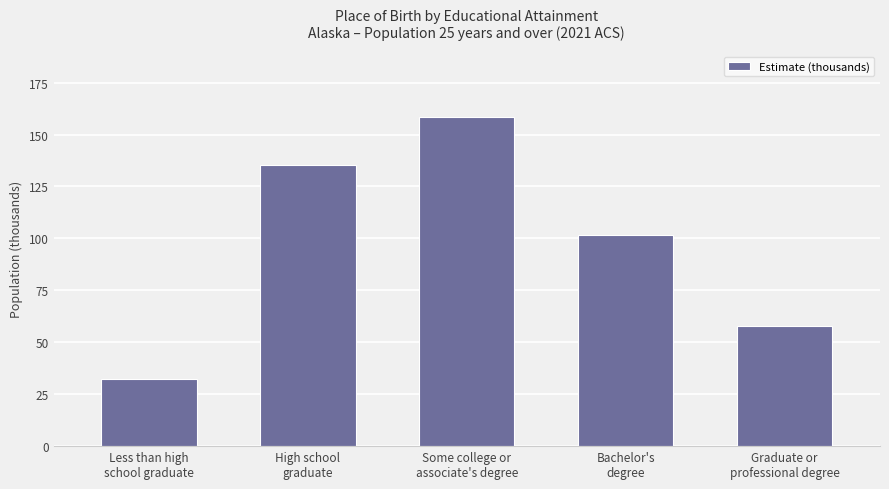

What is the change in value from Less than high
school graduate to Some college or
associate's degree?

+126.0